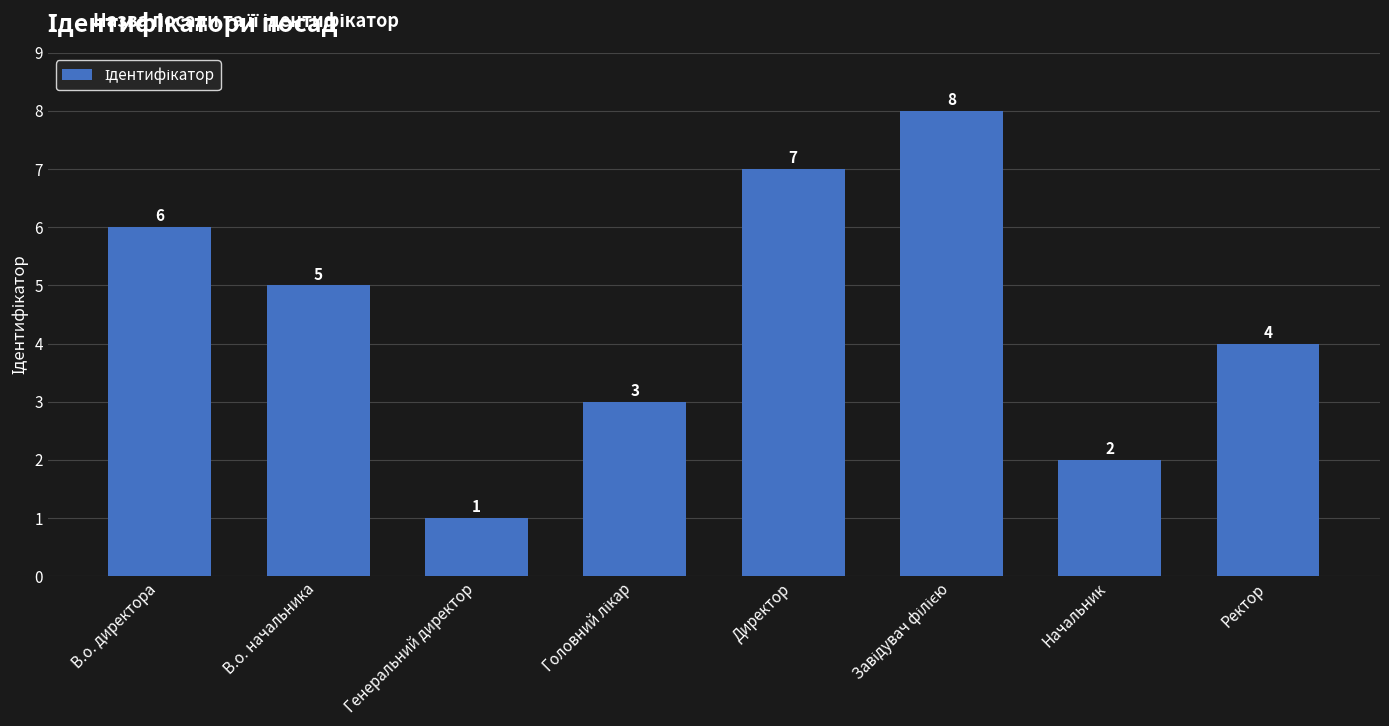

Which category has the lowest value across all series?

Генеральний директор